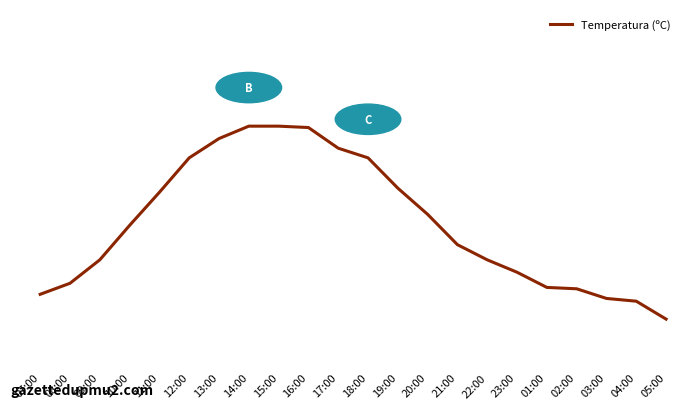

What is the value of the 15th point from the left?

18.9